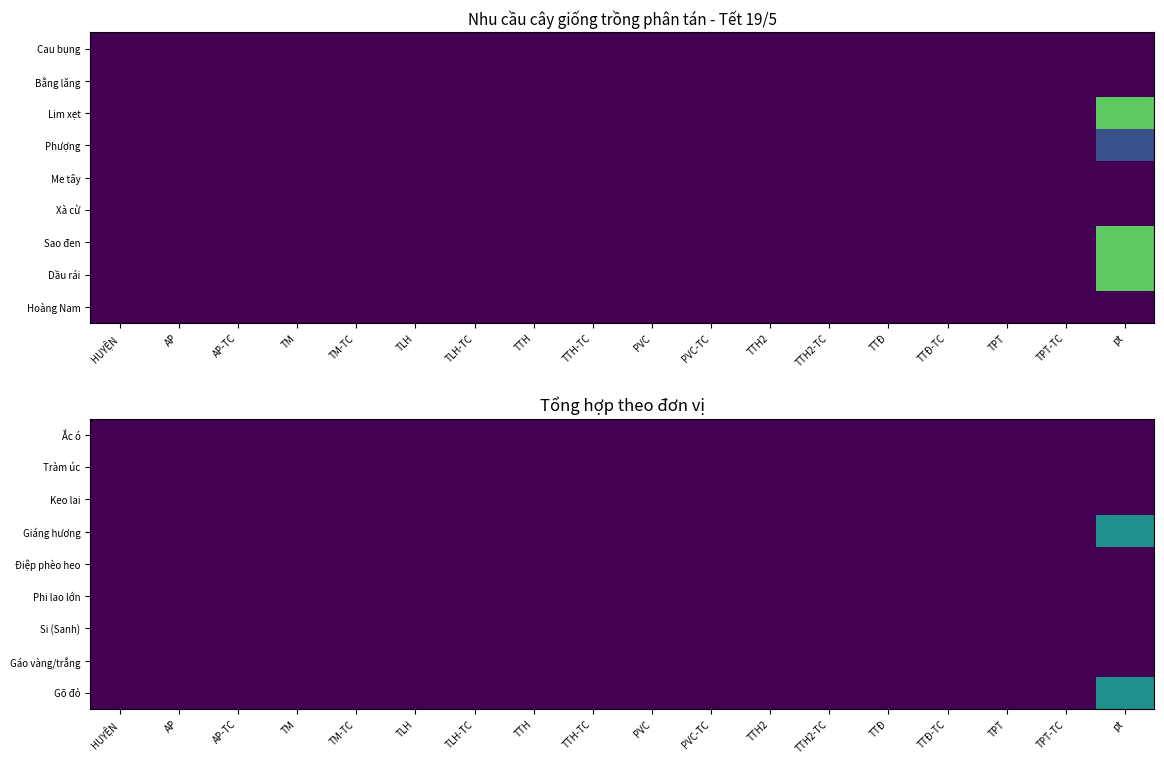

Rank the series at TTĐ-TC from highest to lowest value.

Gõ đỏ, Gáo vàng/trắng, Si (Sanh), Phi lao lớn, Điệp phèo heo, Giáng hương, Keo lai, Tràm úc, Ắc ó